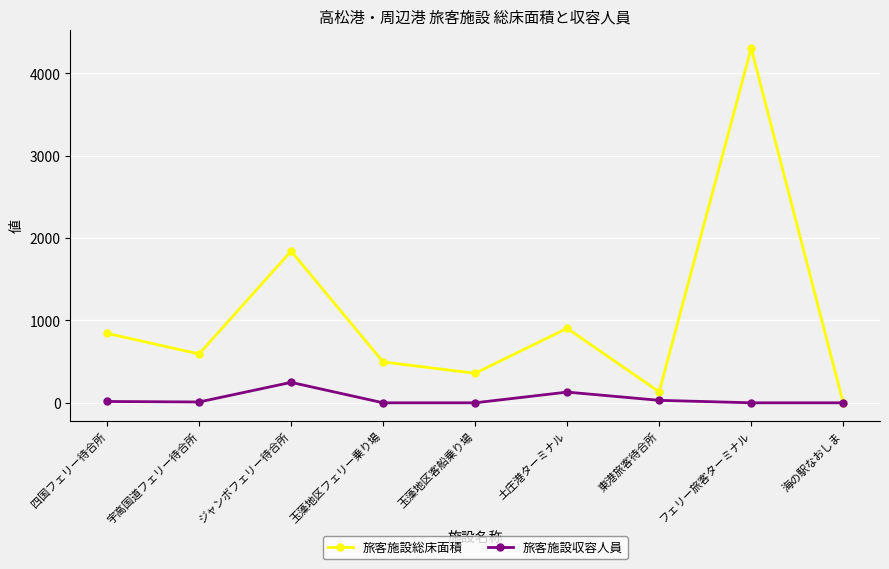

Which series changed the most between ジャンボフェリー待合所 and 東港旅客待合所?

旅客施設総床面積